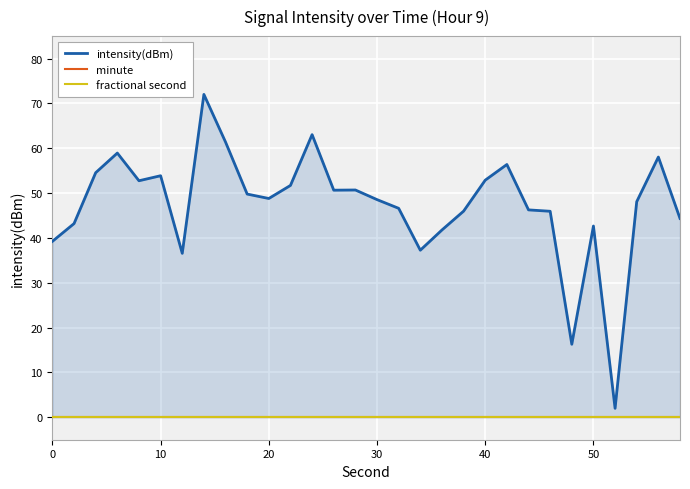

At how many categories does at least one series exceed 11?

29